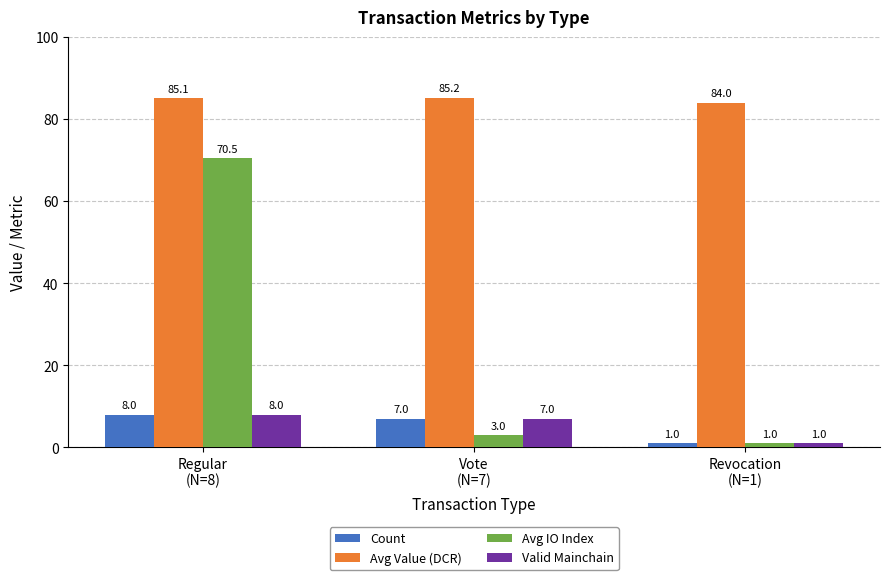

How many Count values are between 1 and 8?

3